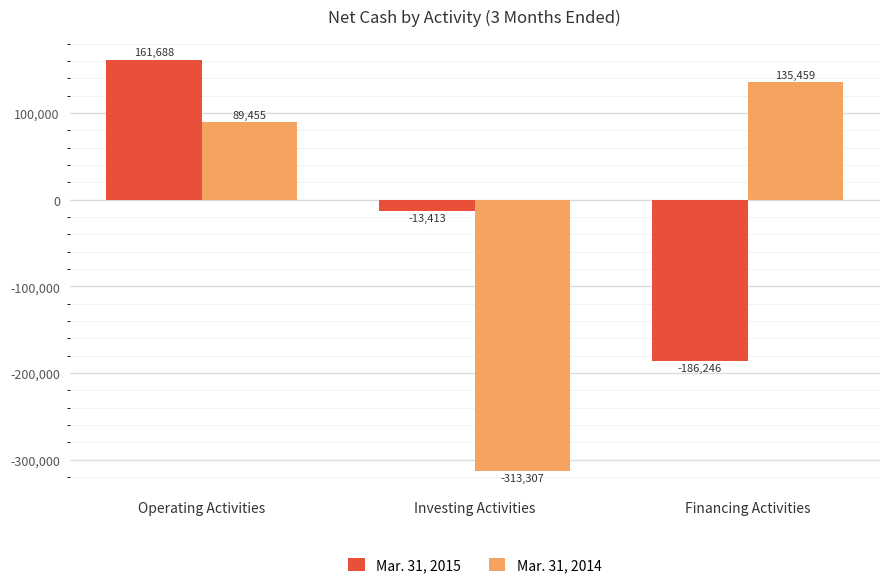

What is the difference between the maximum and minimum values in the Mar. 31, 2015 series?

347934